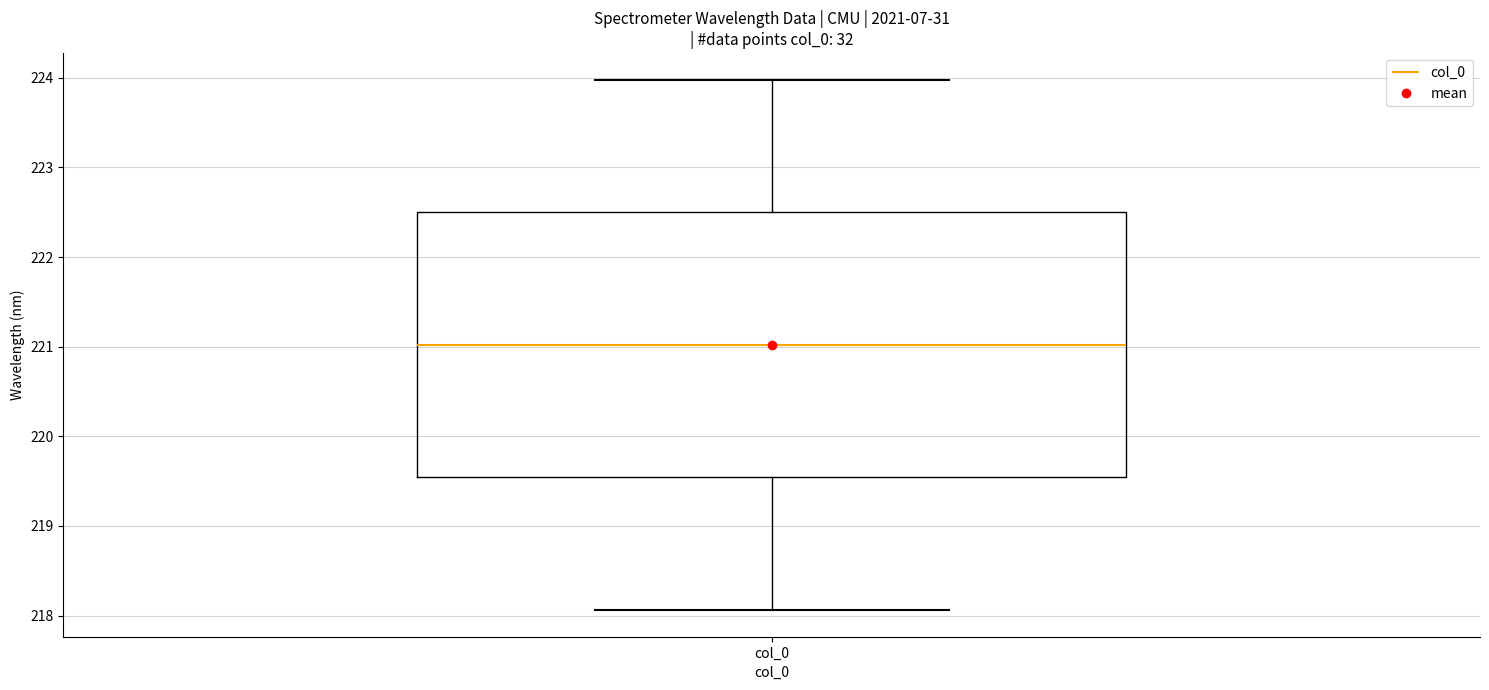

Read this box plot against the y-axis: the position of the median line, the range covered by the box, and the ends of both whiskers. The values are not printed on the chart, so give them approximately, as read against the axis.

median 221.0, box 219.5 to 222.5, whiskers 218.1 to 224.0